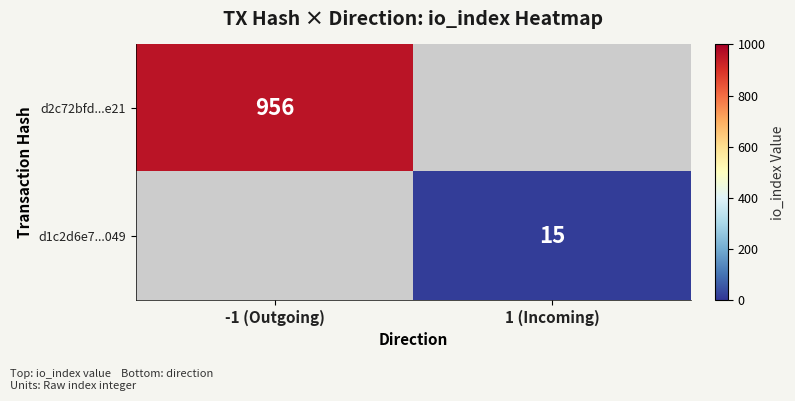

The value of d2c72bfd...e21 at -1 (Outgoing) is 1468. True or false?

False